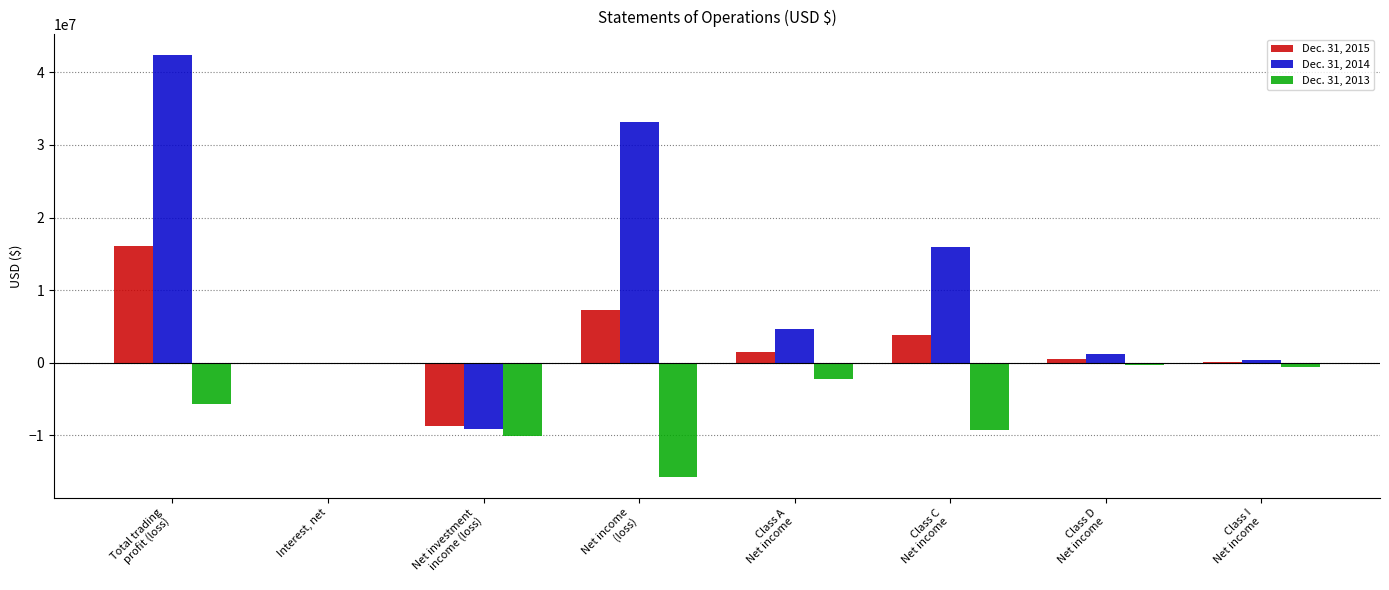

Which series has the largest total across all categories?

Dec. 31, 2014